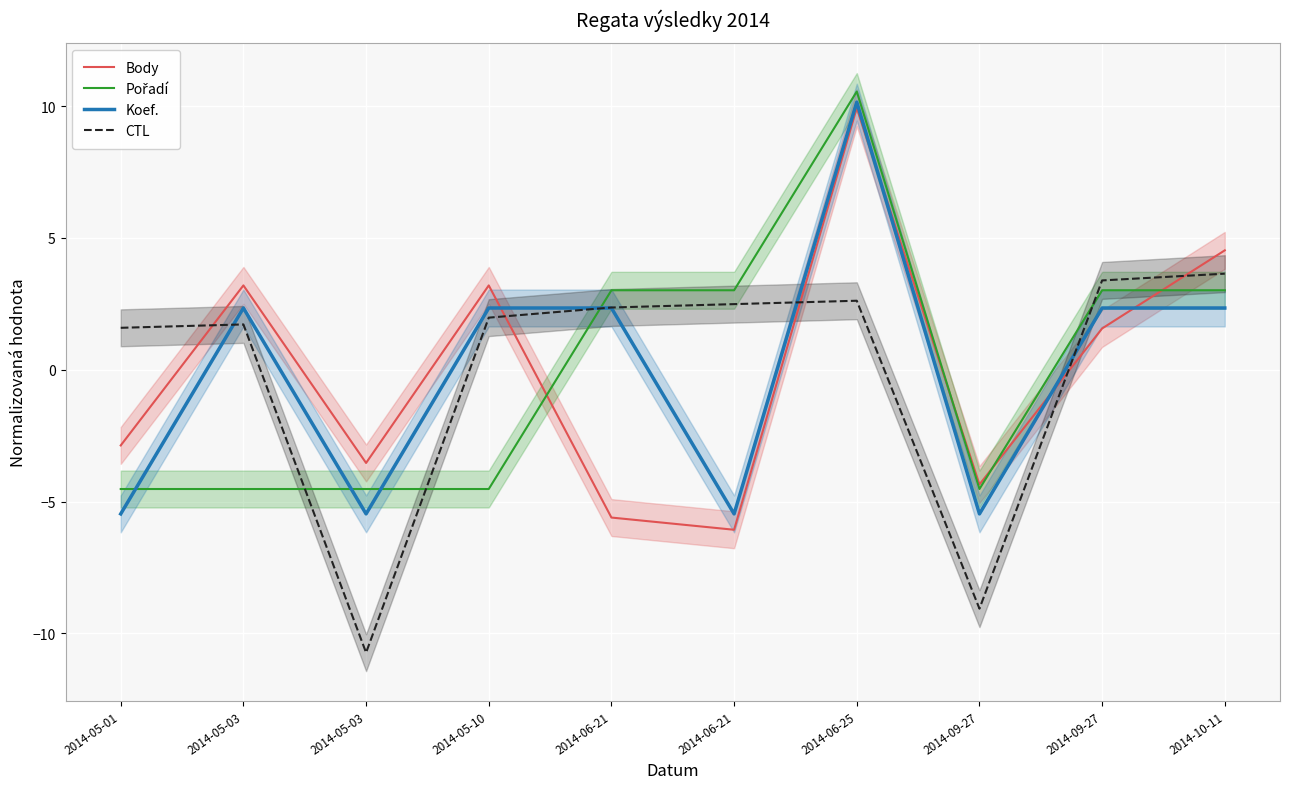

How many intersections are there between Koef. and Pořadí?

4